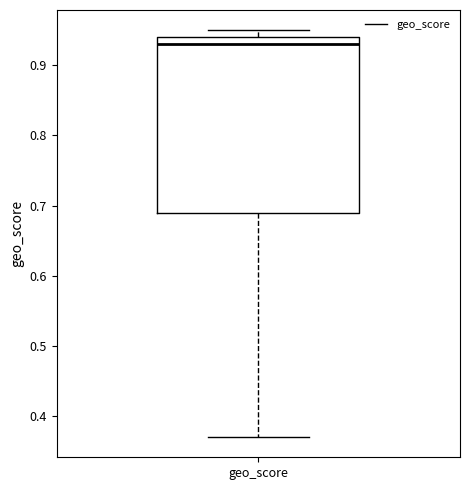

Transcribe this box plot: give where the median line is, the range the box spans, and where the two whiskers end, as read against the y-axis. The values are not printed on the chart, so give them approximately, as read against the axis.

median 0.93, box 0.69 to 0.94, whiskers 0.37 to 0.95